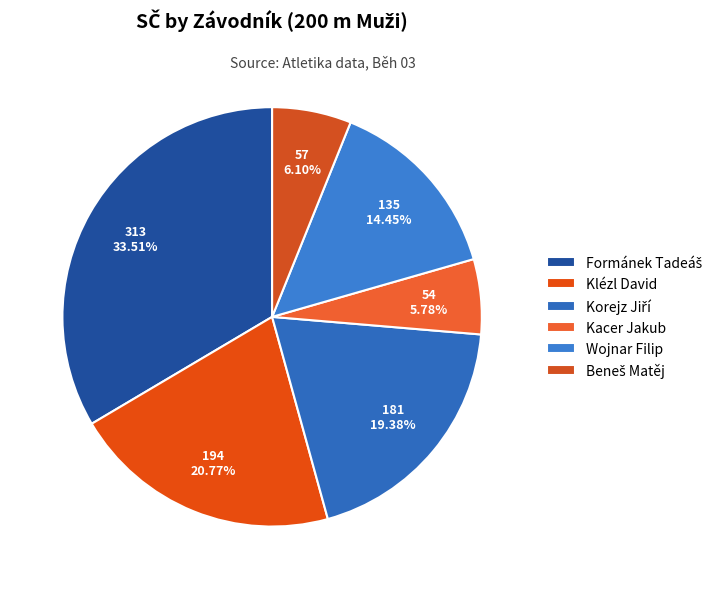

How many slices are in this pie chart?

6